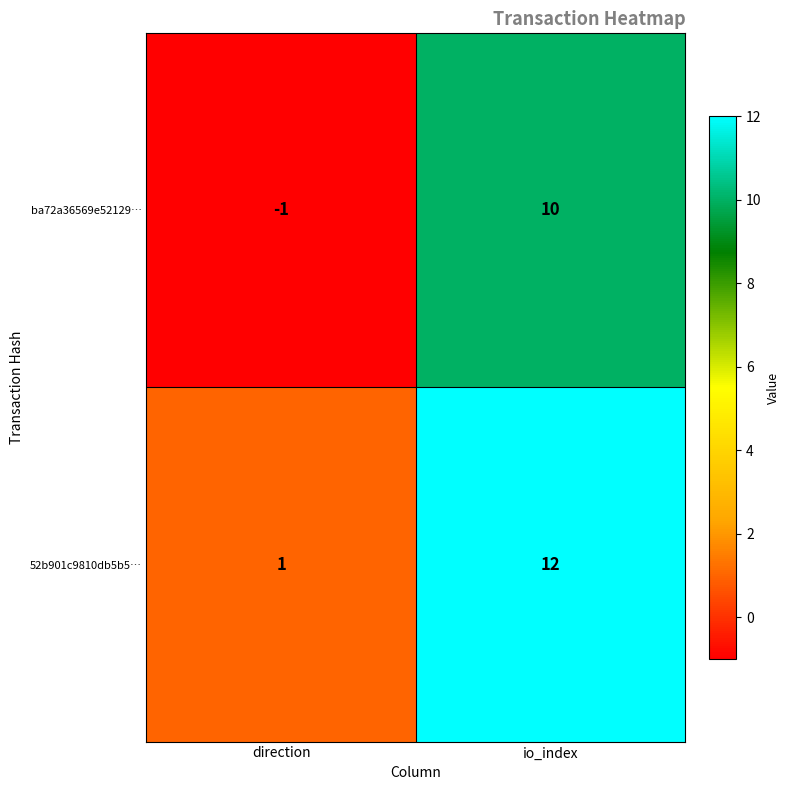

At which category does the chart reach its peak across all series?

io_index